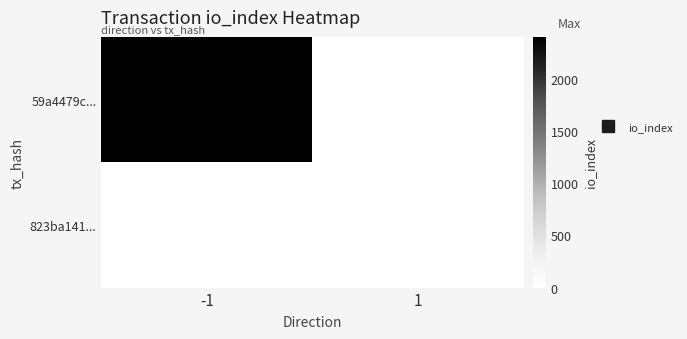

How many distinct data groups are displayed?

2